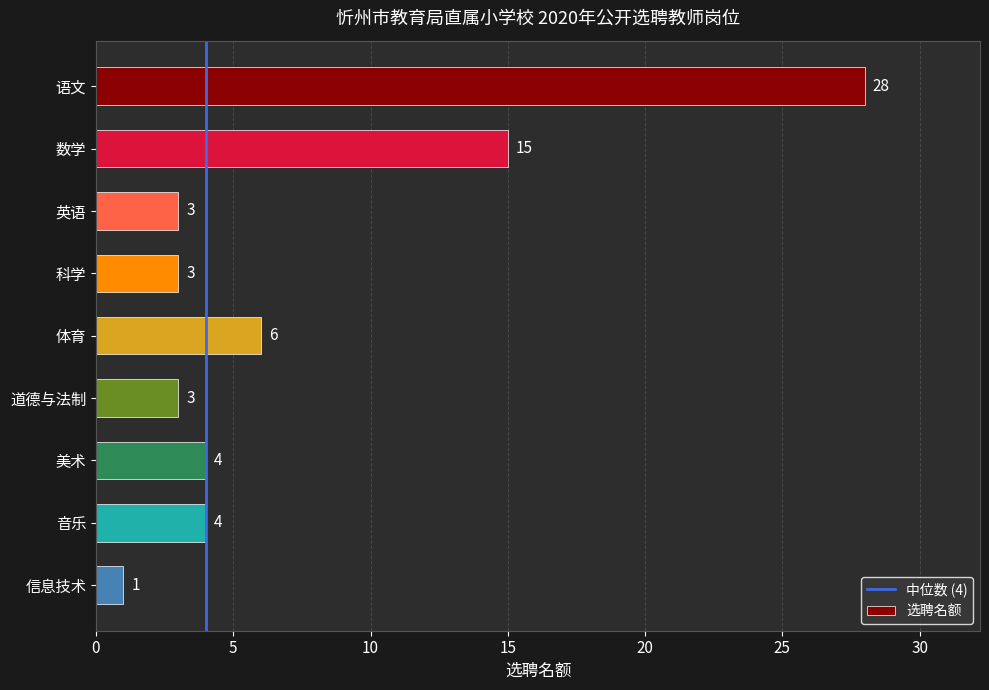

What is the difference between the values at 数学 and 科学?

12